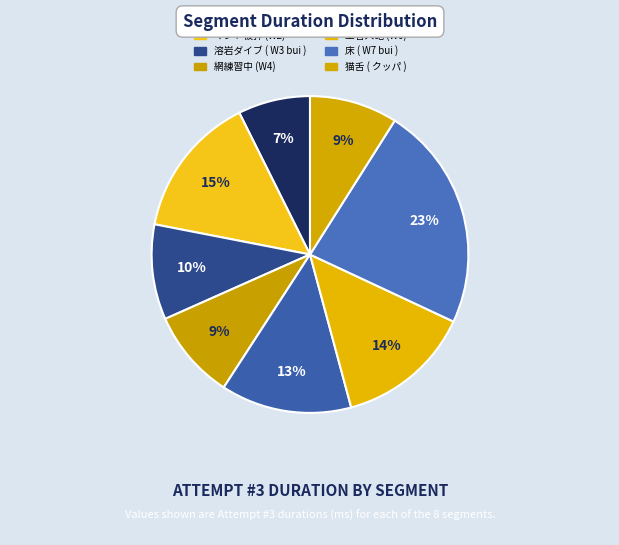

Does 池ポチャ (W1) account for over 50% of the chart?

No